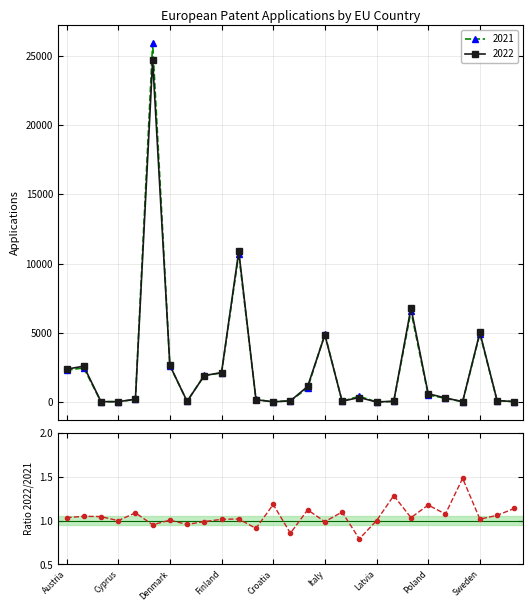

How many values exceed 1?

18